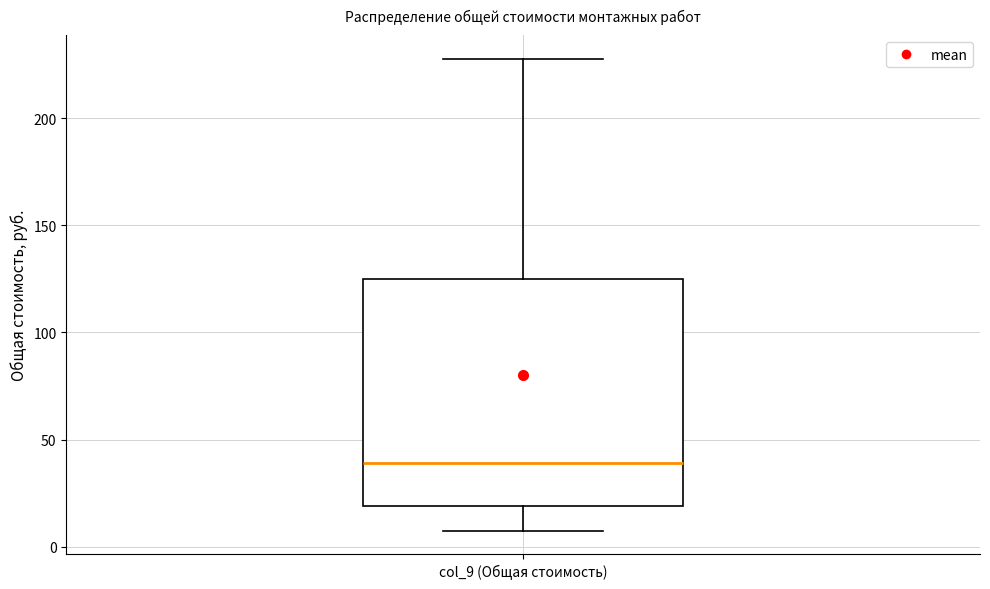

Read this box plot against the y-axis: the position of the median line, the range covered by the box, and the ends of both whiskers. The values are not printed on the chart, so give them approximately, as read against the axis.

median 40, box 20 to 125, whiskers 10 to 230